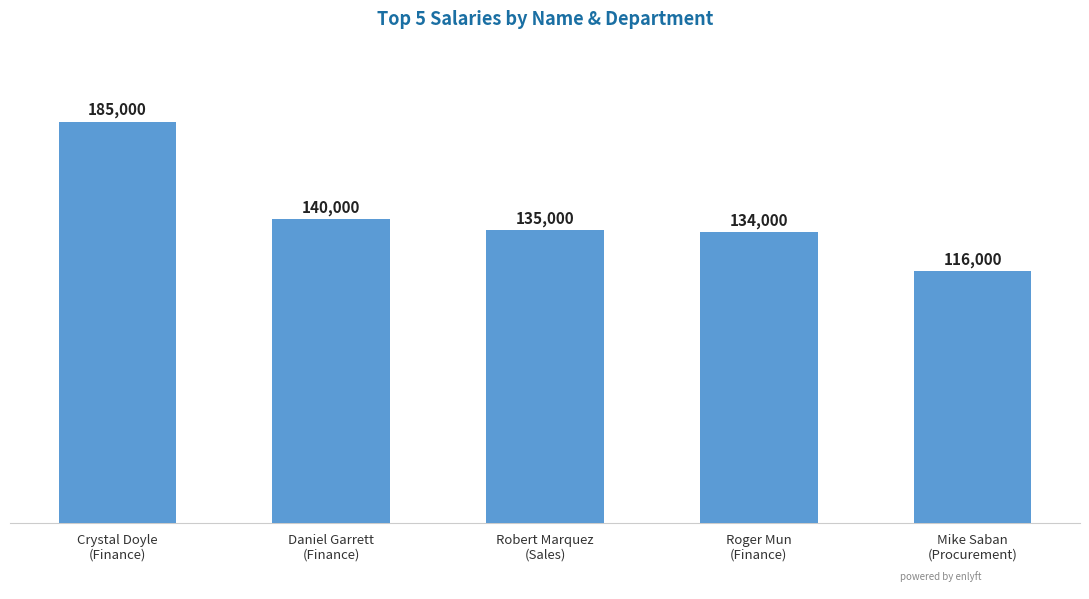

What is the sum of all values?

710000